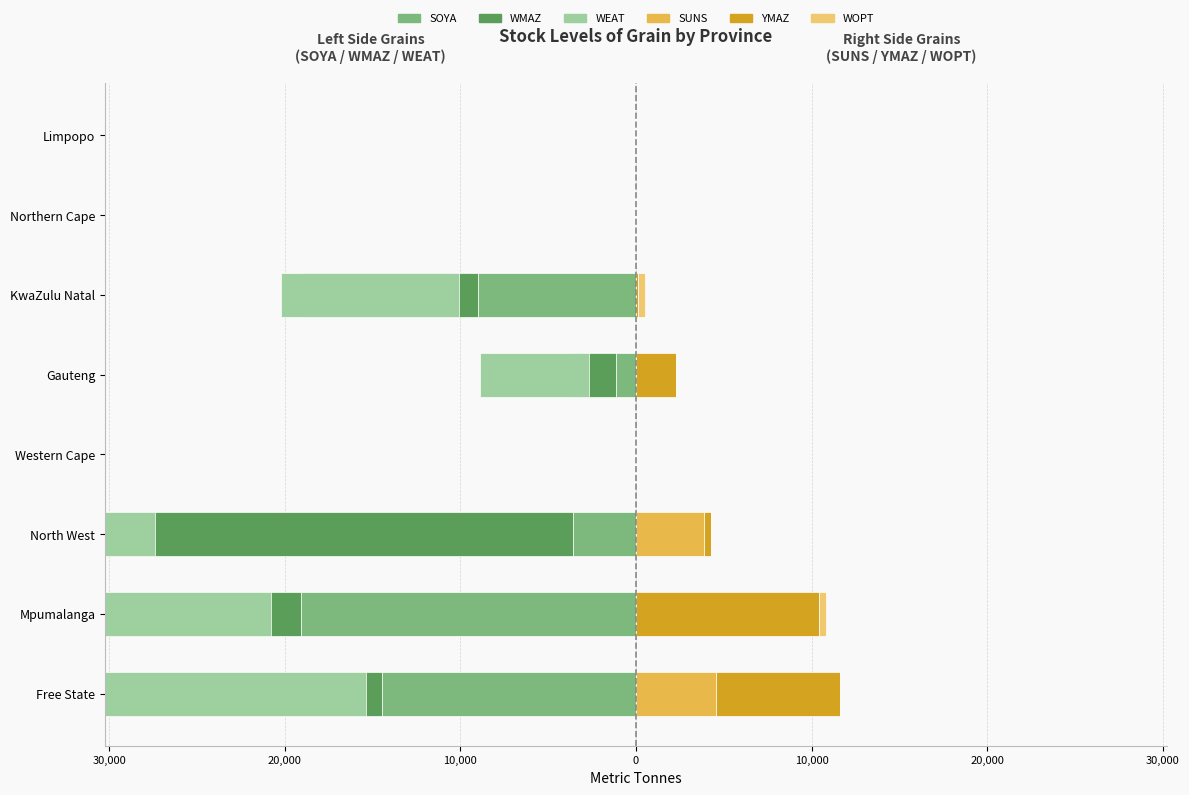

How many groups of bars are there?

8